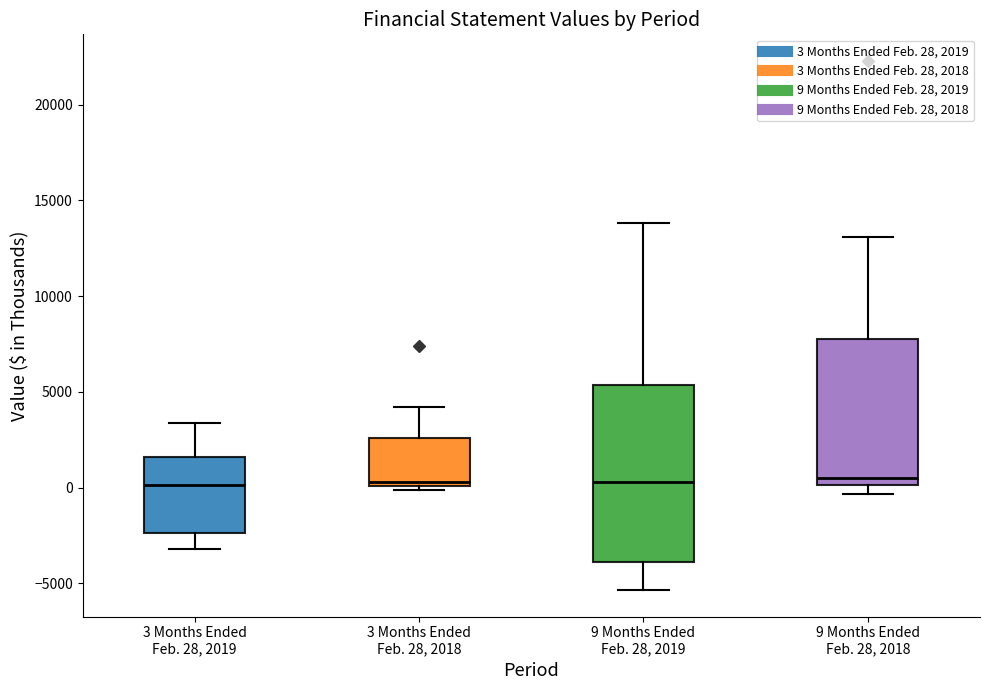

Reading left to right, transcribe this box plot: for each box, give where its median line is, the range the box spans, and where its two whiskers end, as read against the y-axis. The values are not printed on the chart, so give them approximately, as read against the axis.

3 Months Ended Feb. 28, 2019: median 0, box -2500 to 1500, whiskers -3000 to 3500
3 Months Ended Feb. 28, 2018: median 500, box 0 to 2500, whiskers 0 (just below the box's lower edge) to 4000
9 Months Ended Feb. 28, 2019: median 500, box -4000 to 5500, whiskers -5500 to 14000
9 Months Ended Feb. 28, 2018: median 500, box 0 to 8000, whiskers -500 to 13000